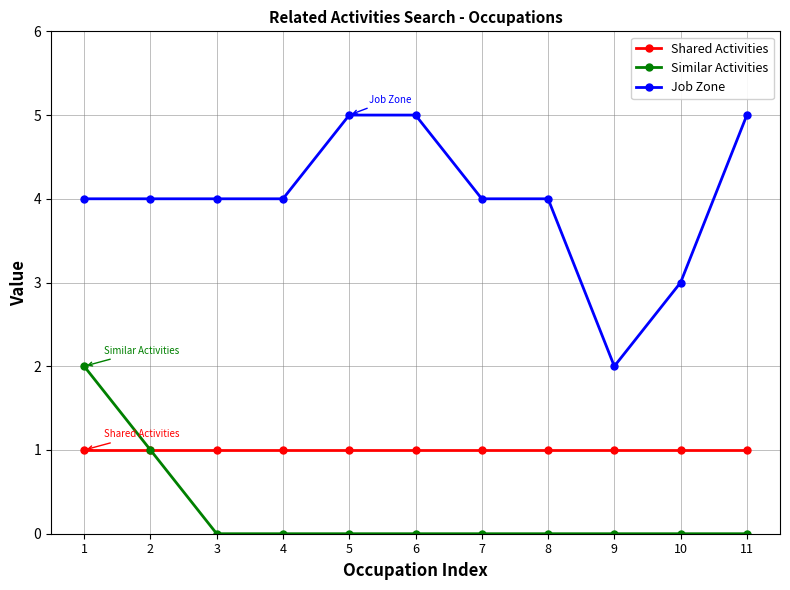

Rank the series by their maximum value, from highest to lowest.

Job Zone, Similar Activities, Shared Activities